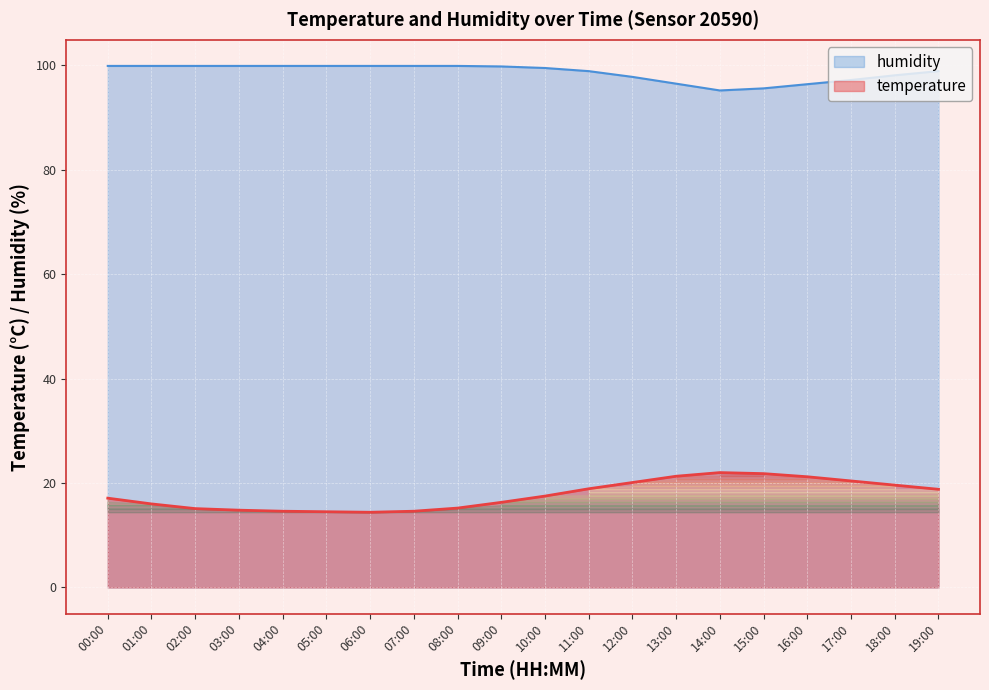

True or false: temperature has more than 0 interior local peaks.

True